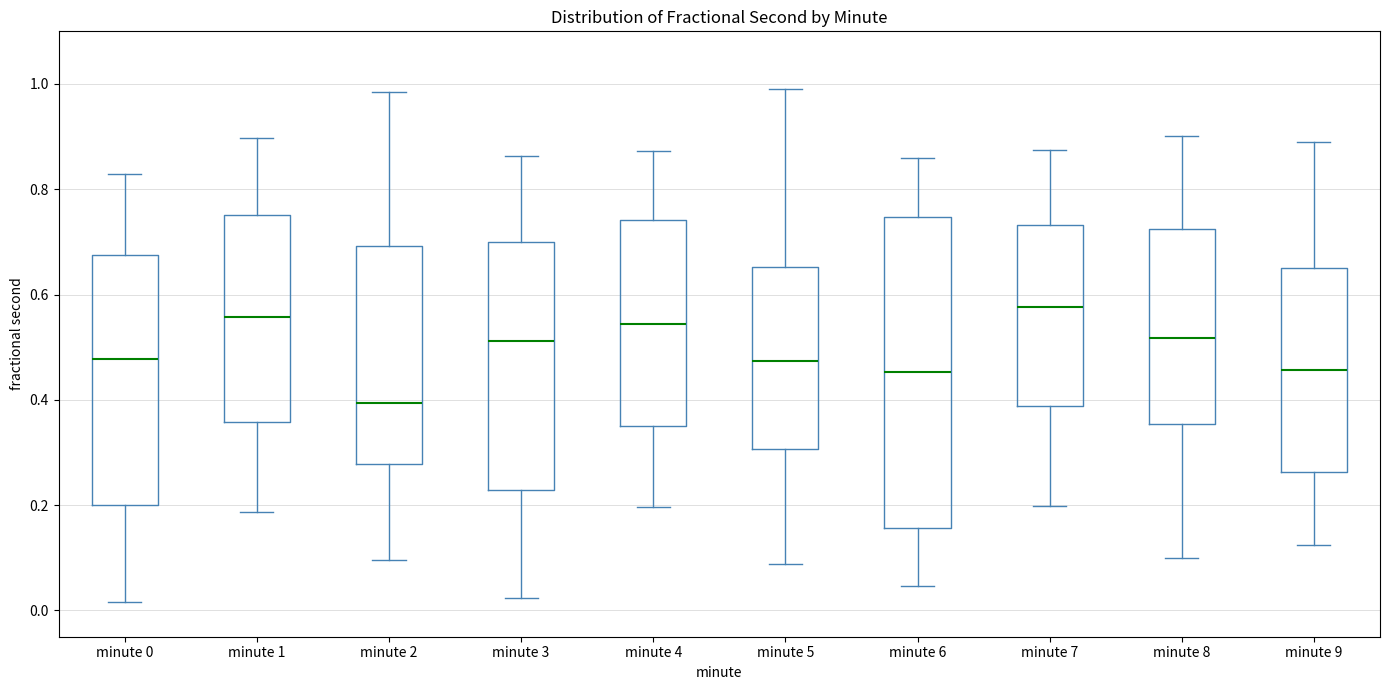

Reading left to right, read every box against the y-axis: the position of its median line, the range the box covers, and the ends of its whiskers. The values are not printed on the chart, so give them approximately, as read against the axis.

minute 0: median 0.48, box 0.20 to 0.68, whiskers 0.02 to 0.82
minute 1: median 0.56, box 0.36 to 0.76, whiskers 0.18 to 0.90
minute 2: median 0.40, box 0.28 to 0.70, whiskers 0.10 to 0.98
minute 3: median 0.52, box 0.22 to 0.70, whiskers 0.02 to 0.86
minute 4: median 0.54, box 0.34 to 0.74, whiskers 0.20 to 0.88
minute 5: median 0.48, box 0.30 to 0.66, whiskers 0.08 to 1.00
minute 6: median 0.46, box 0.16 to 0.74, whiskers 0.04 to 0.86
minute 7: median 0.58, box 0.38 to 0.74, whiskers 0.20 to 0.88
minute 8: median 0.52, box 0.36 to 0.72, whiskers 0.10 to 0.90
minute 9: median 0.46, box 0.26 to 0.66, whiskers 0.12 to 0.90